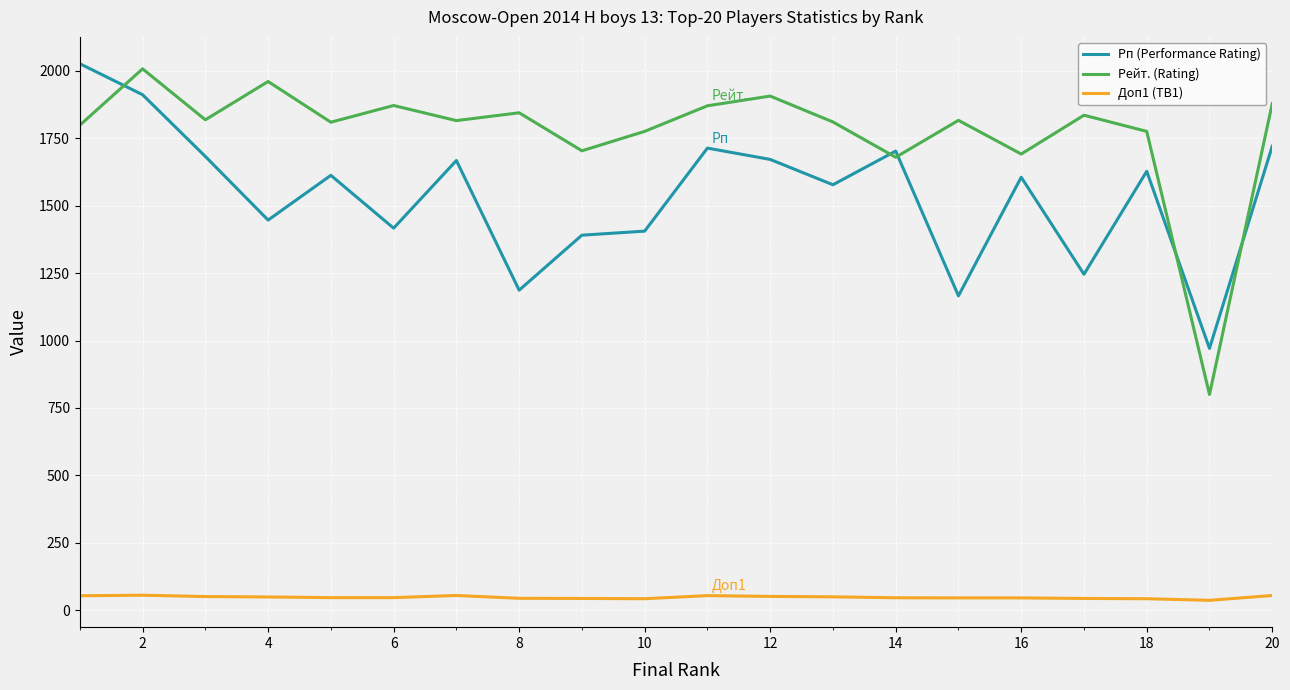

After their last crossing, which series has the higher values: Рп (Performance Rating) or Рейт. (Rating)?

Рейт. (Rating)